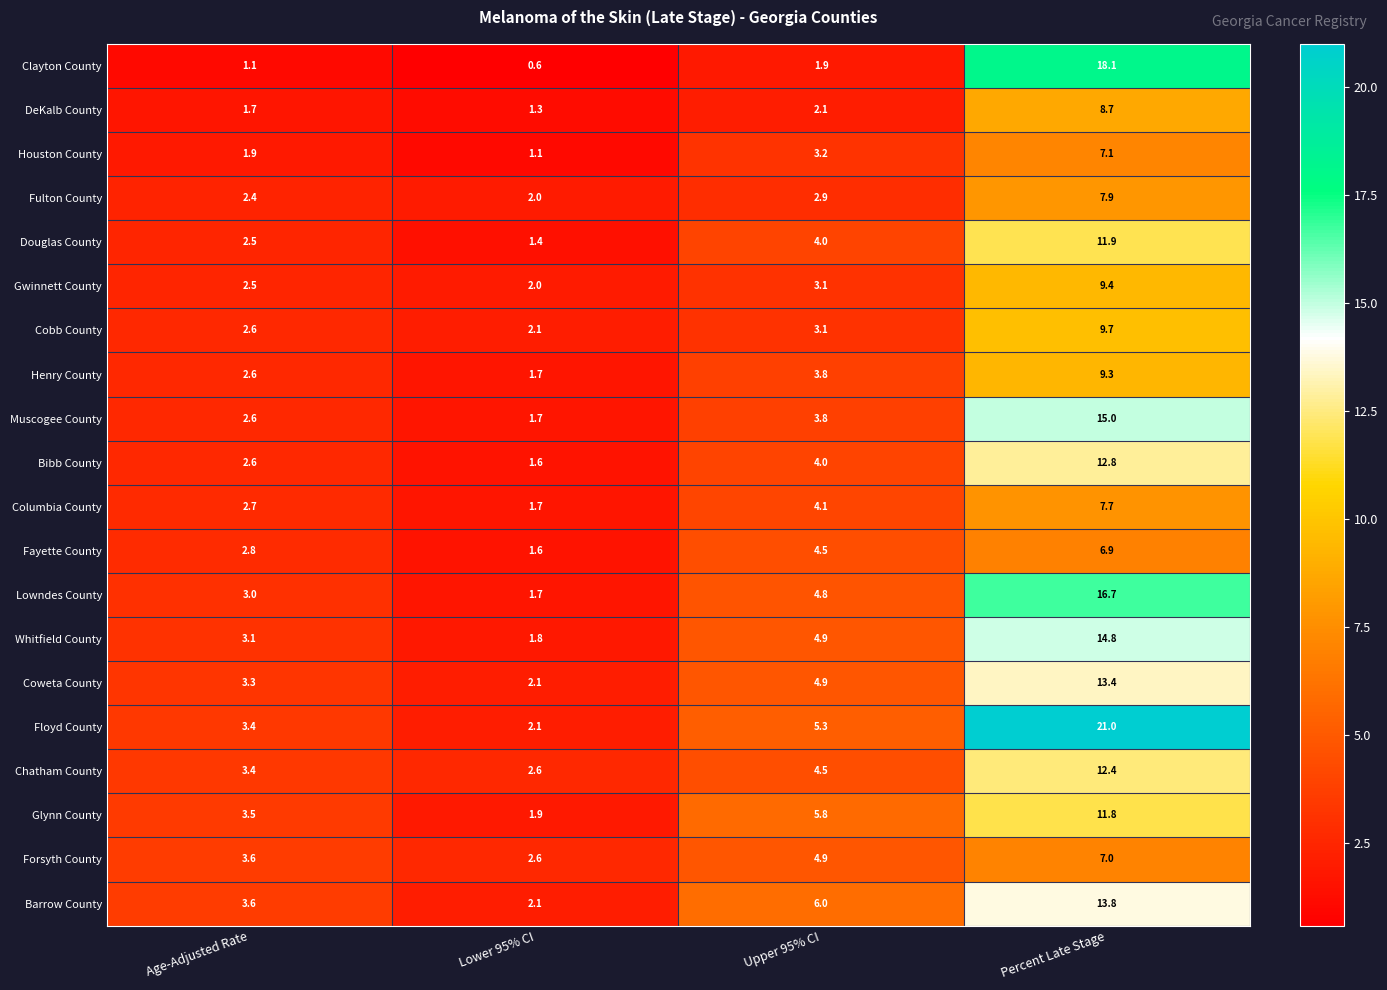

At Percent Late Stage, list the series in order from smallest to largest.

Fayette County, Forsyth County, Houston County, Columbia County, Fulton County, DeKalb County, Henry County, Gwinnett County, Cobb County, Glynn County, Douglas County, Chatham County, Bibb County, Coweta County, Barrow County, Whitfield County, Muscogee County, Lowndes County, Clayton County, Floyd County